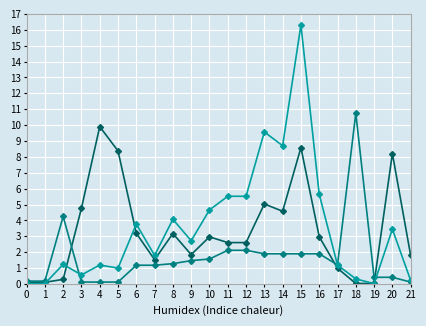

What is the greatest value displayed?

16.3